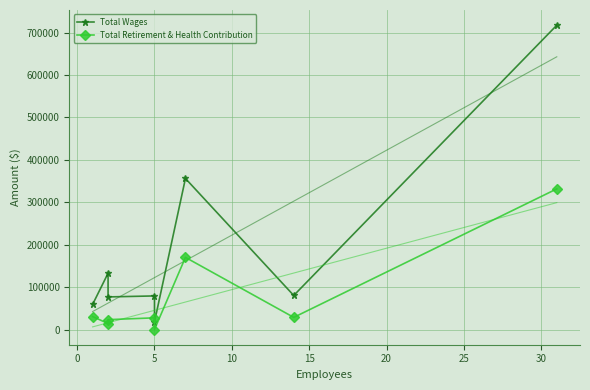

How many data points does each series have?

8